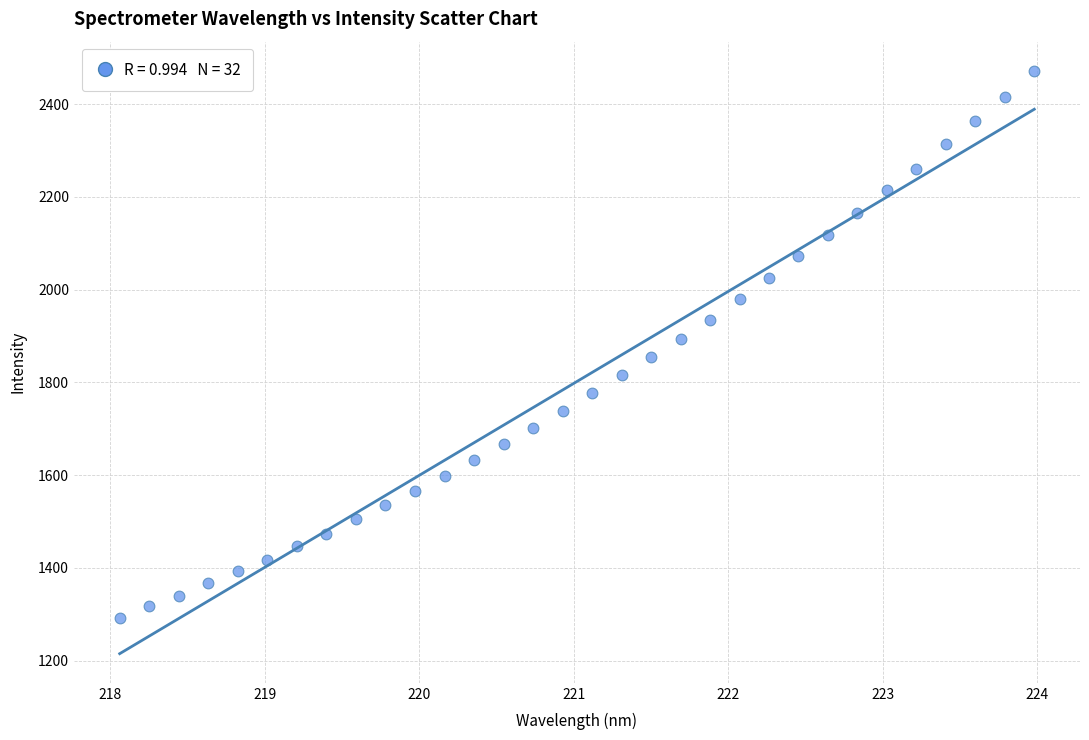

What is the range of X values (max minus min)?

5.9